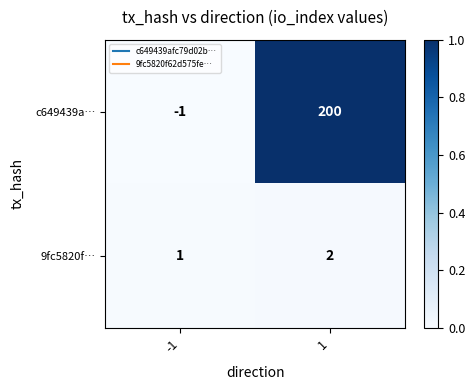

Is it true that 9fc5820f… equals 2 at 1?

True